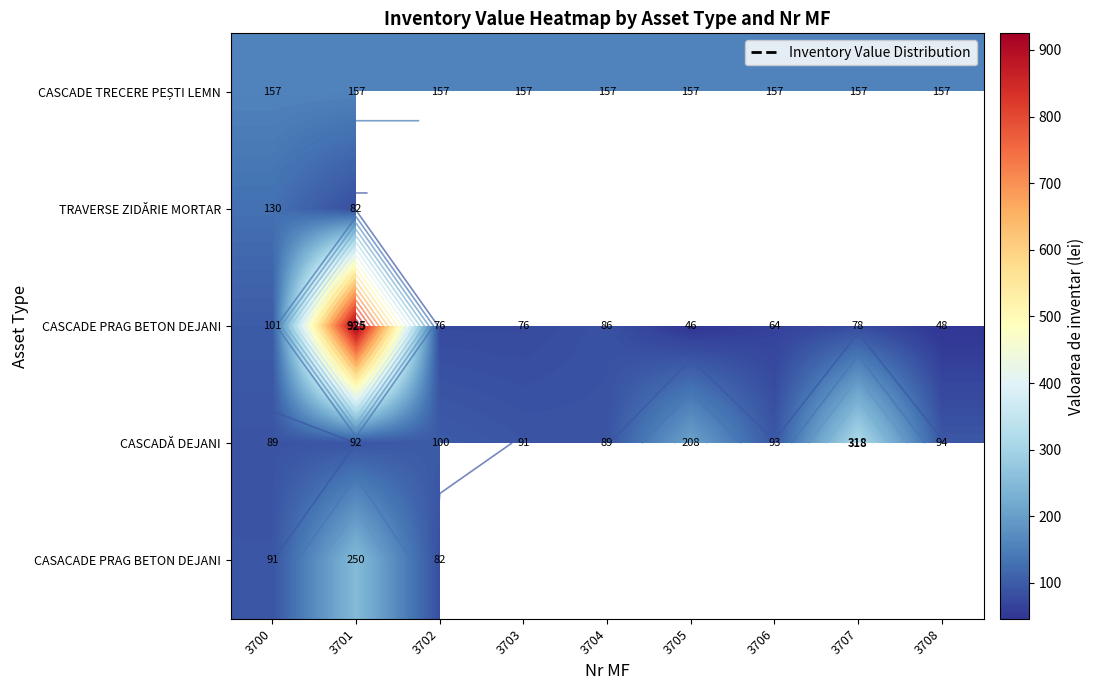

Is it true that CASACADE PRAG BETON DEJANI equals -161 at 3703?

False